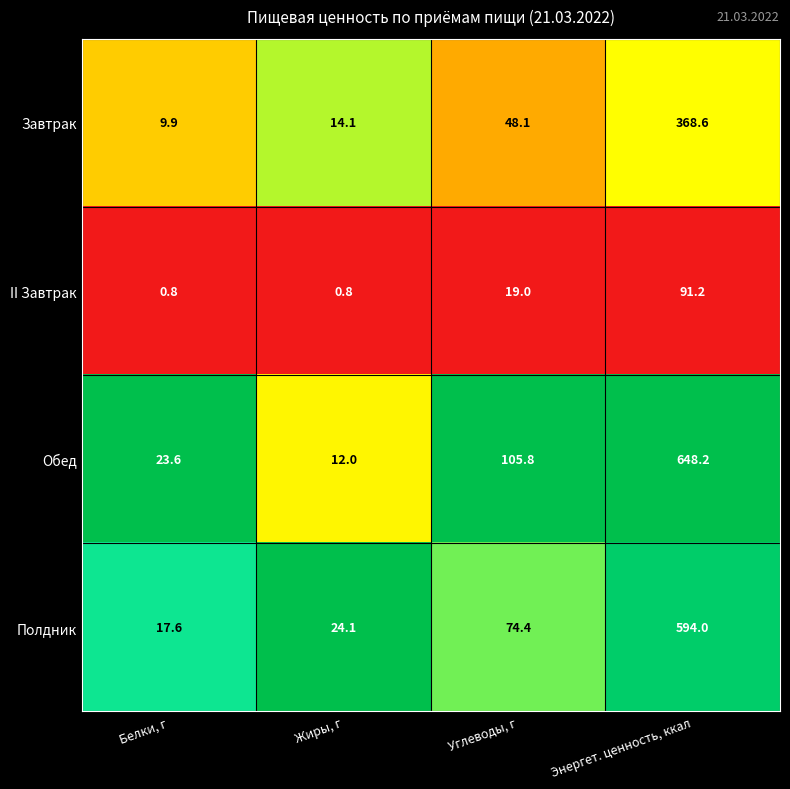

What is the spread (max minus min) of values at Углеводы, г?

86.8